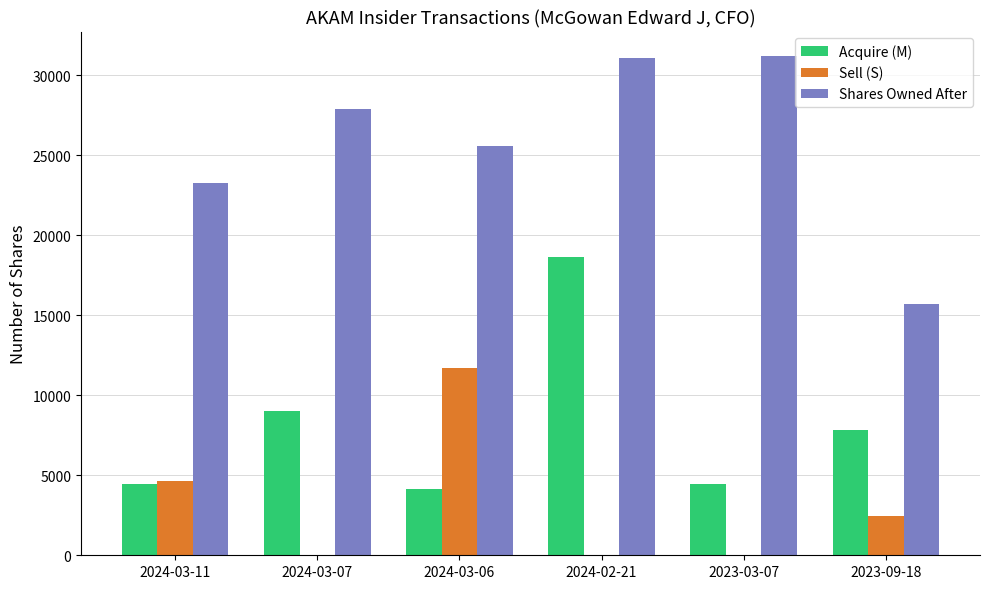

What is the average value of the Sell (S) series?

3140